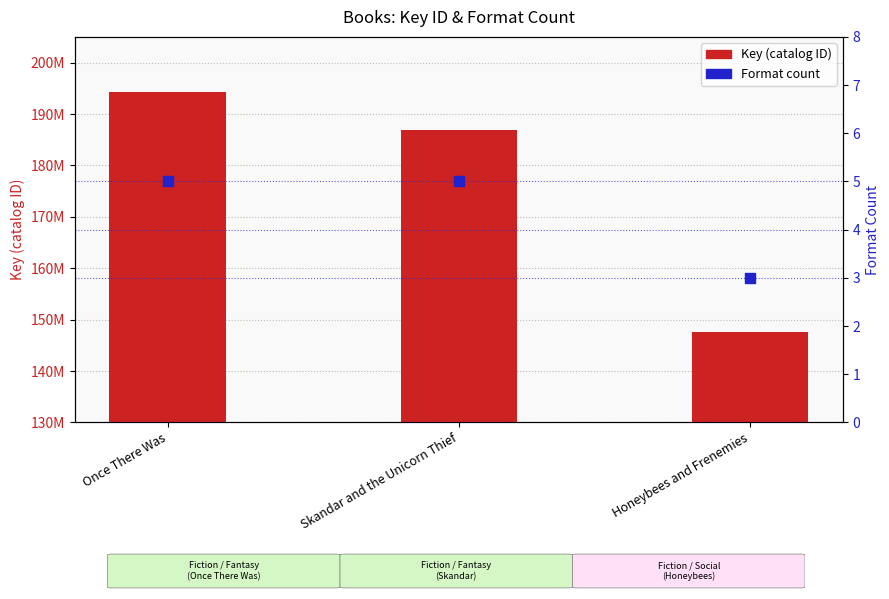

Is the value of Key (catalog ID) at Once There Was greater than the value of Format count at Honeybees and Frenemies?

Yes